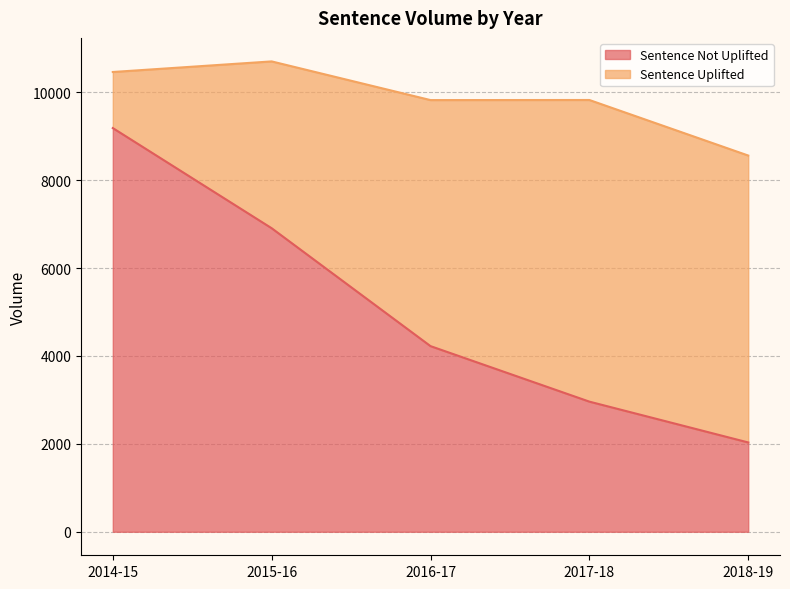

Between 2018-19 and 2014-15, which is larger?

2014-15